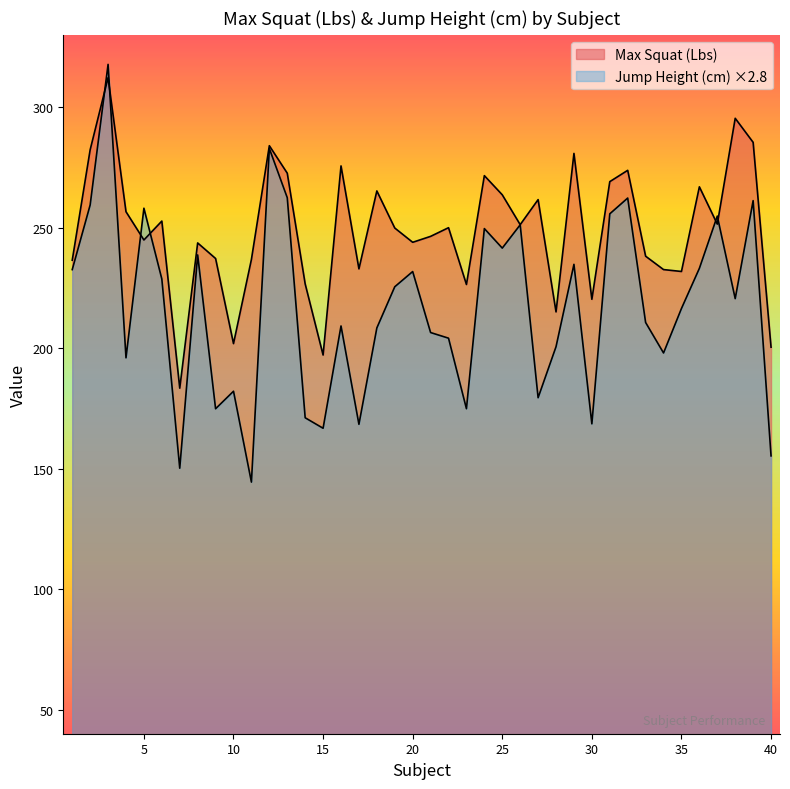

Is it true that Max Squat (Lbs) equals 65.5 at 14?

False